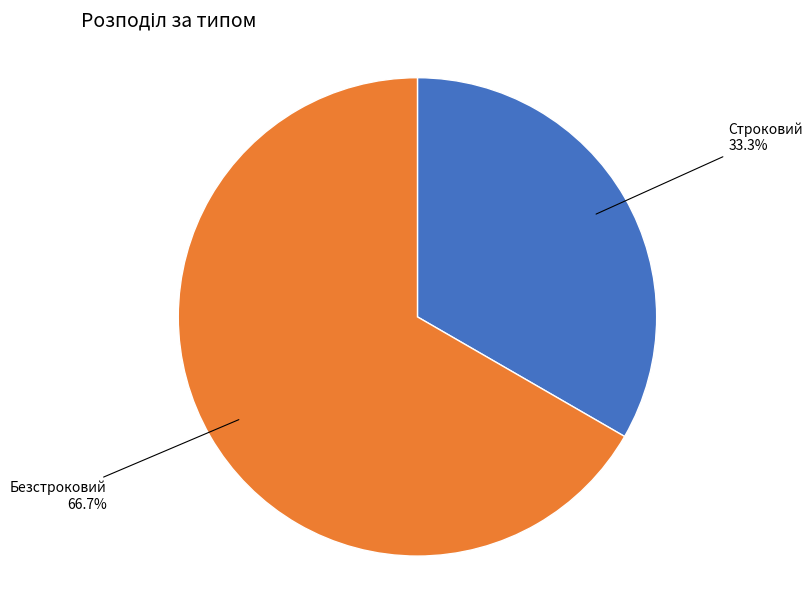

Is it true that Безстроковий is 75% of the pie?

False